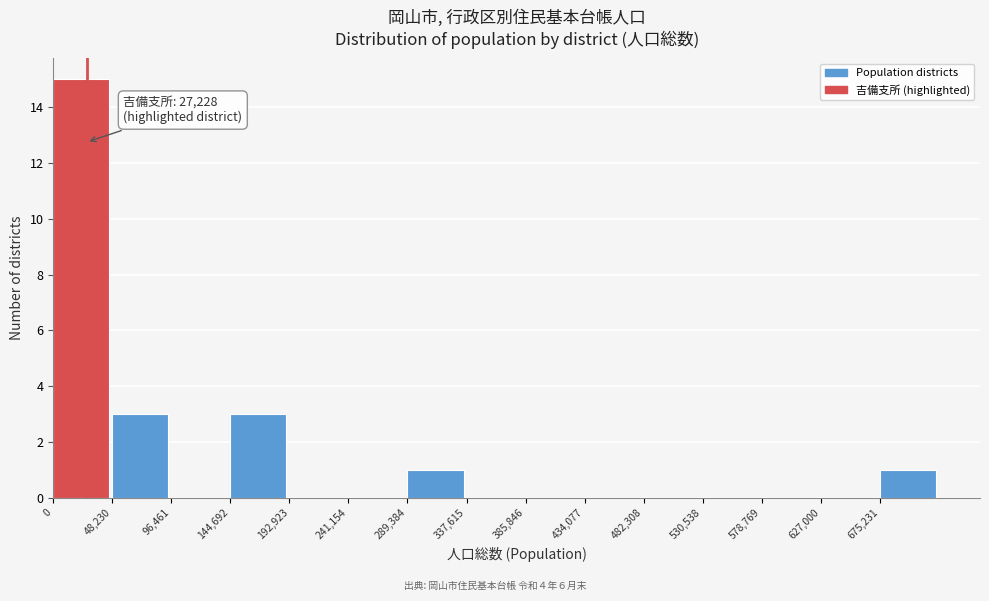

Over which range of the x-axis is the bar tallest?

0 to 50000